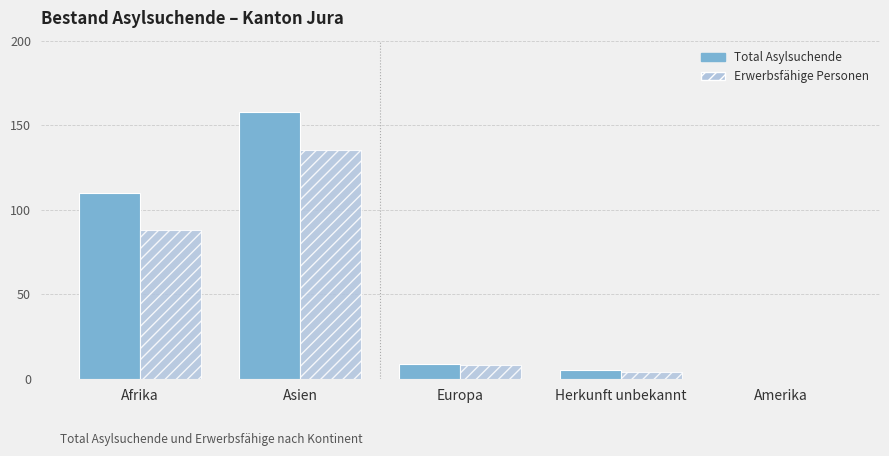

What is the total value across all series at Asien?

293